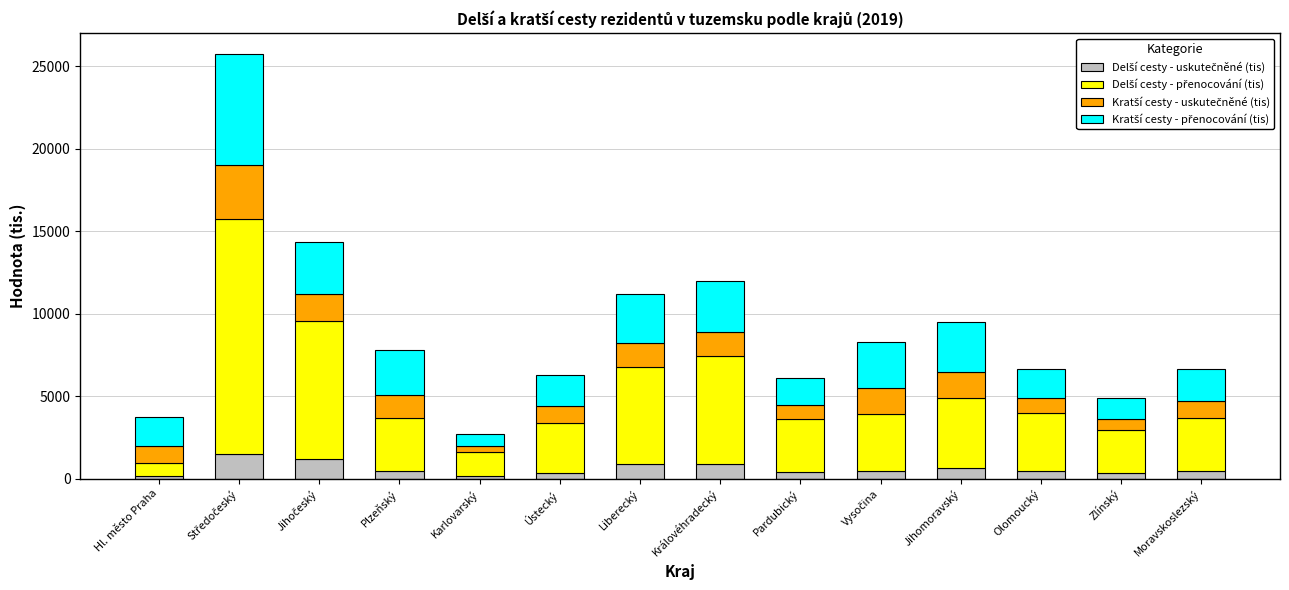

What value does the Delší cesty - přenocování (tis) series have at Jihočeský?

8381.5